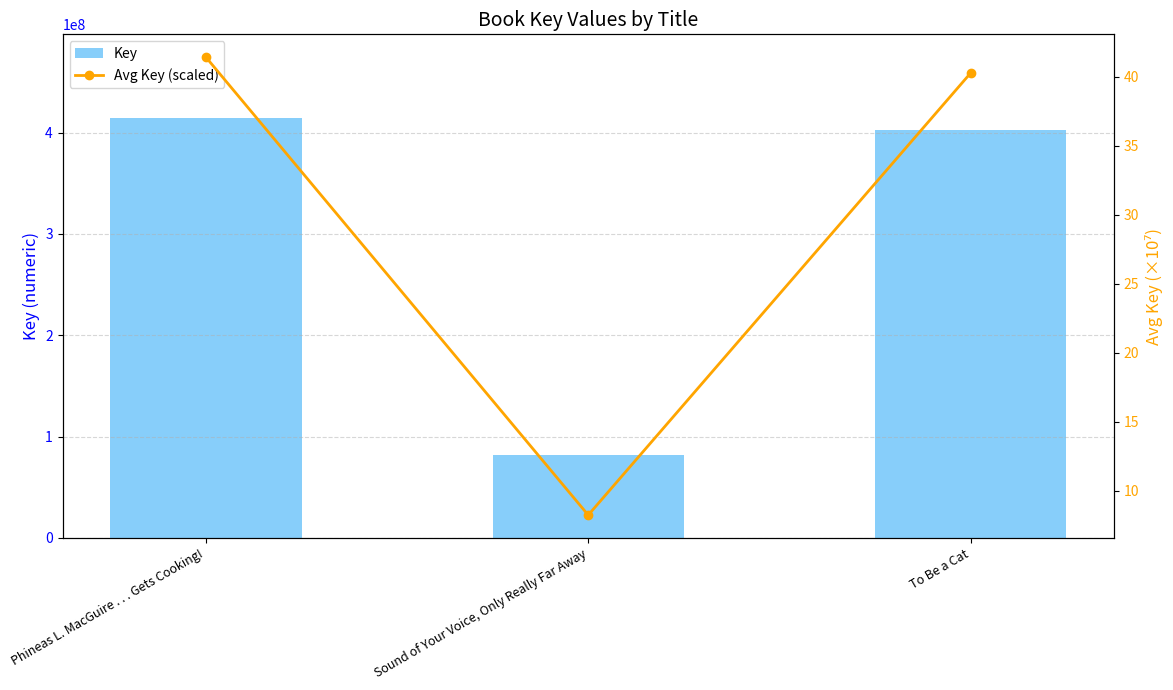

At To Be a Cat, list the series in order from smallest to largest.

Avg Key (scaled), Key